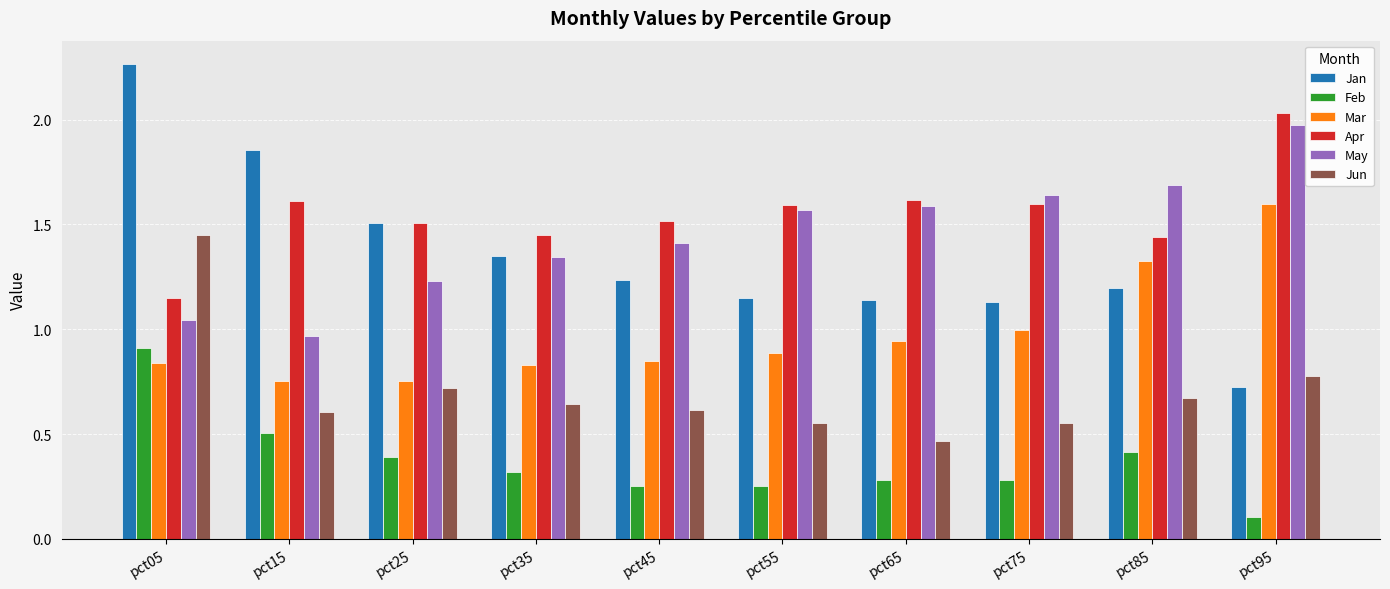

At pct15, list the series in order from largest to smallest.

Jan, Apr, May, Mar, Jun, Feb